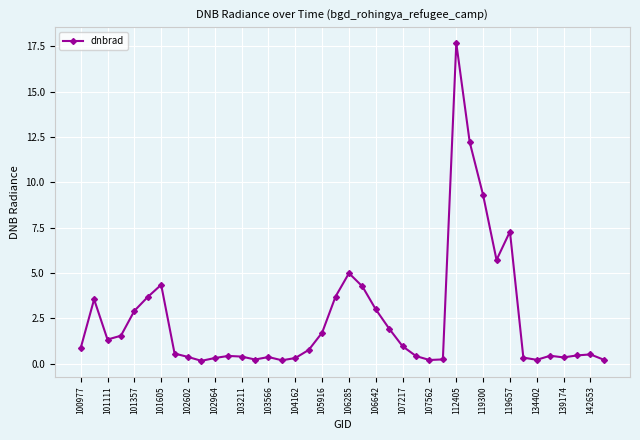

What is the value of the 3rd point from the left?

1.3